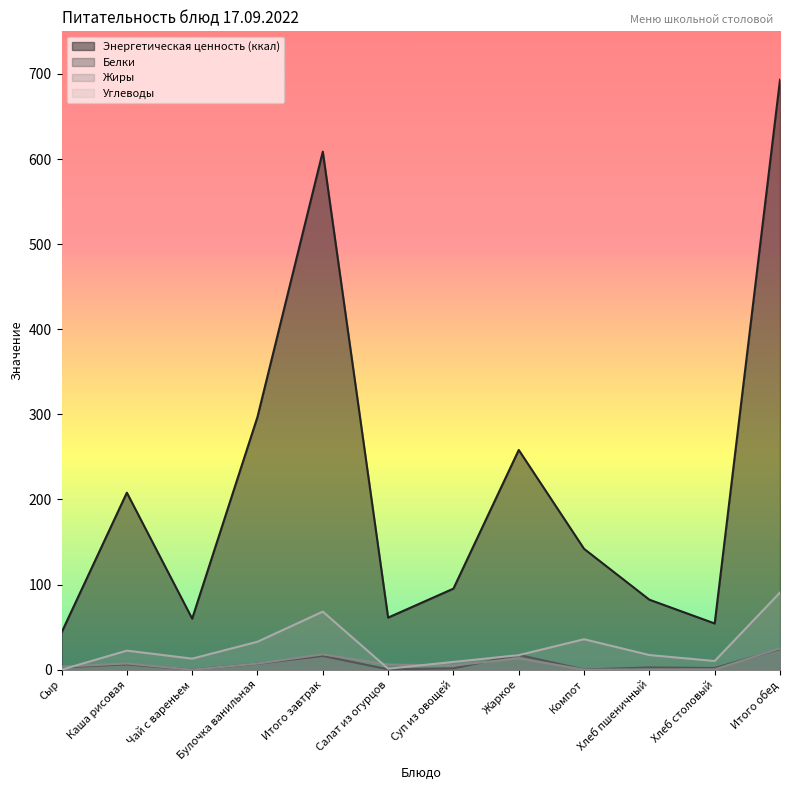

How many data points does each series have?

12